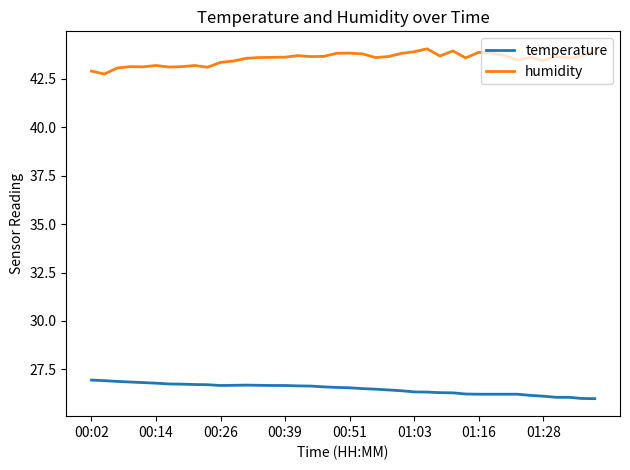

At how many categories does at least one series exceed 30?

40